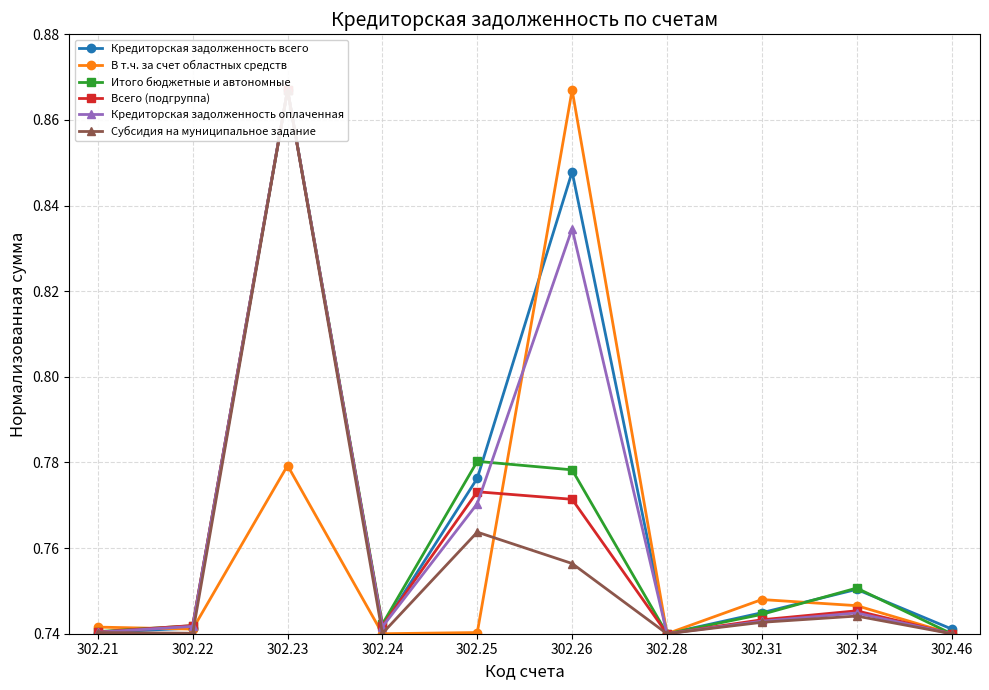

How many intersections are there between В т.ч. за счет областных средств and Итого бюджетные и автономные?

3